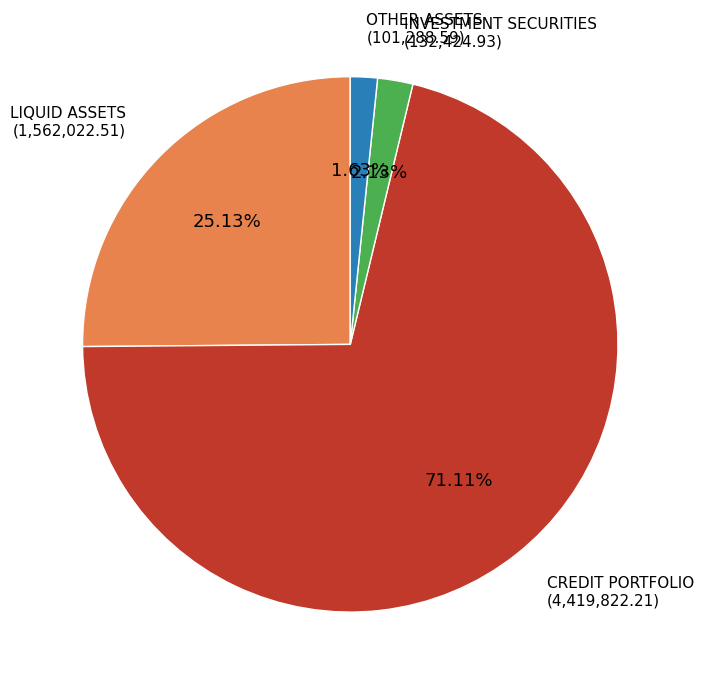

Does any single category account for the majority?

Yes